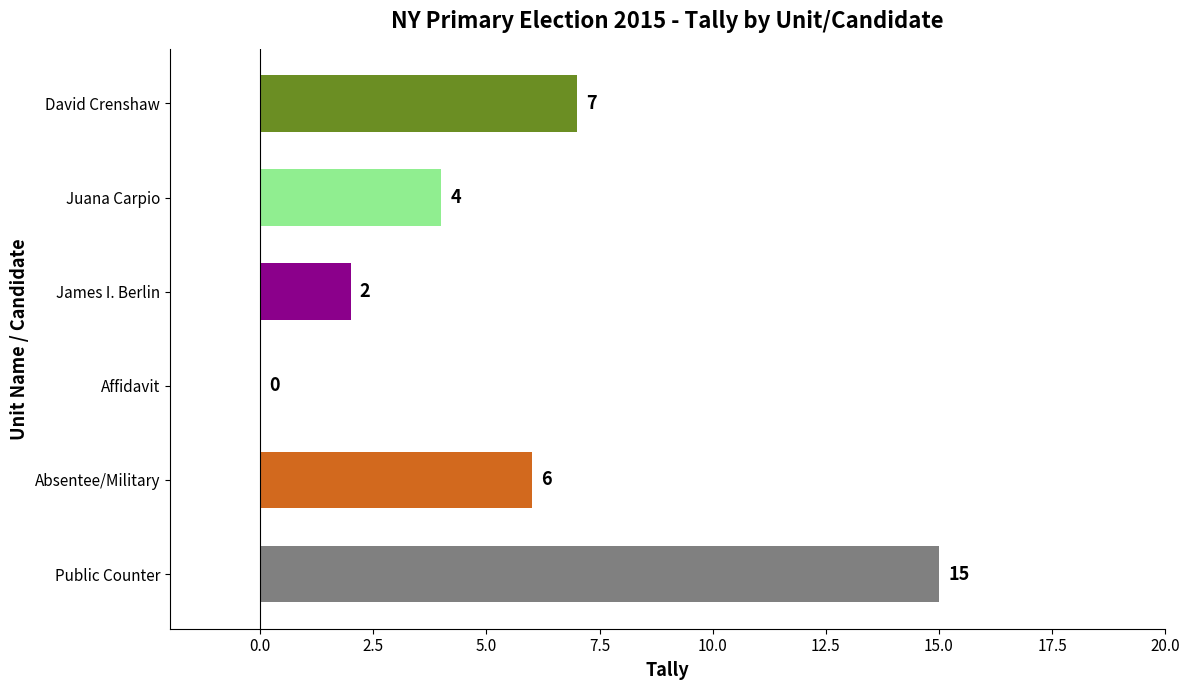

Reading top to bottom, what are all the values shown in this chart?

David Crenshaw=7	Juana Carpio=4	James I. Berlin=2	Affidavit=0	Absentee/Military=6	Public Counter=15